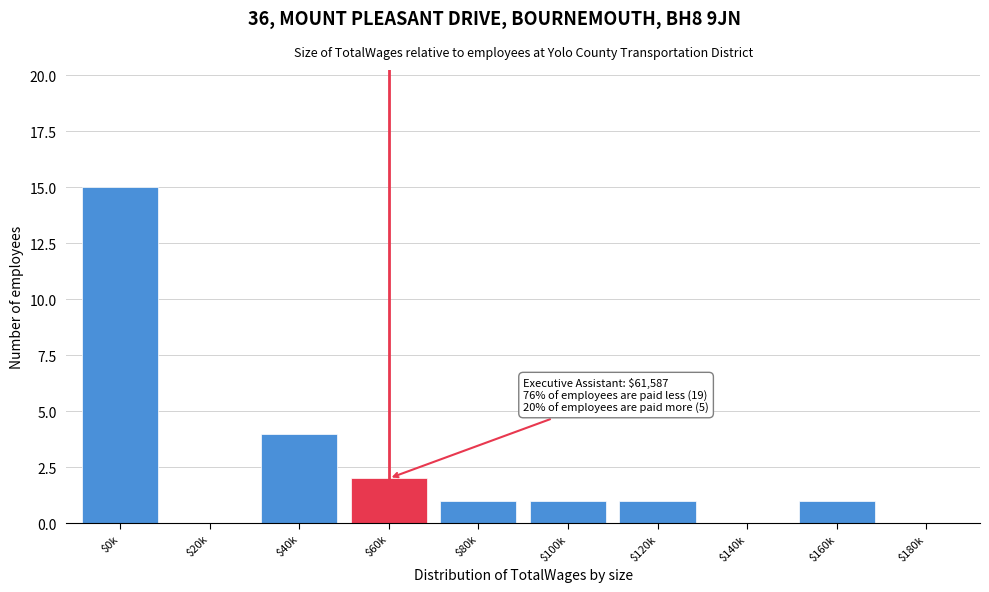

Where is the data nearest to the value 7?

$40k